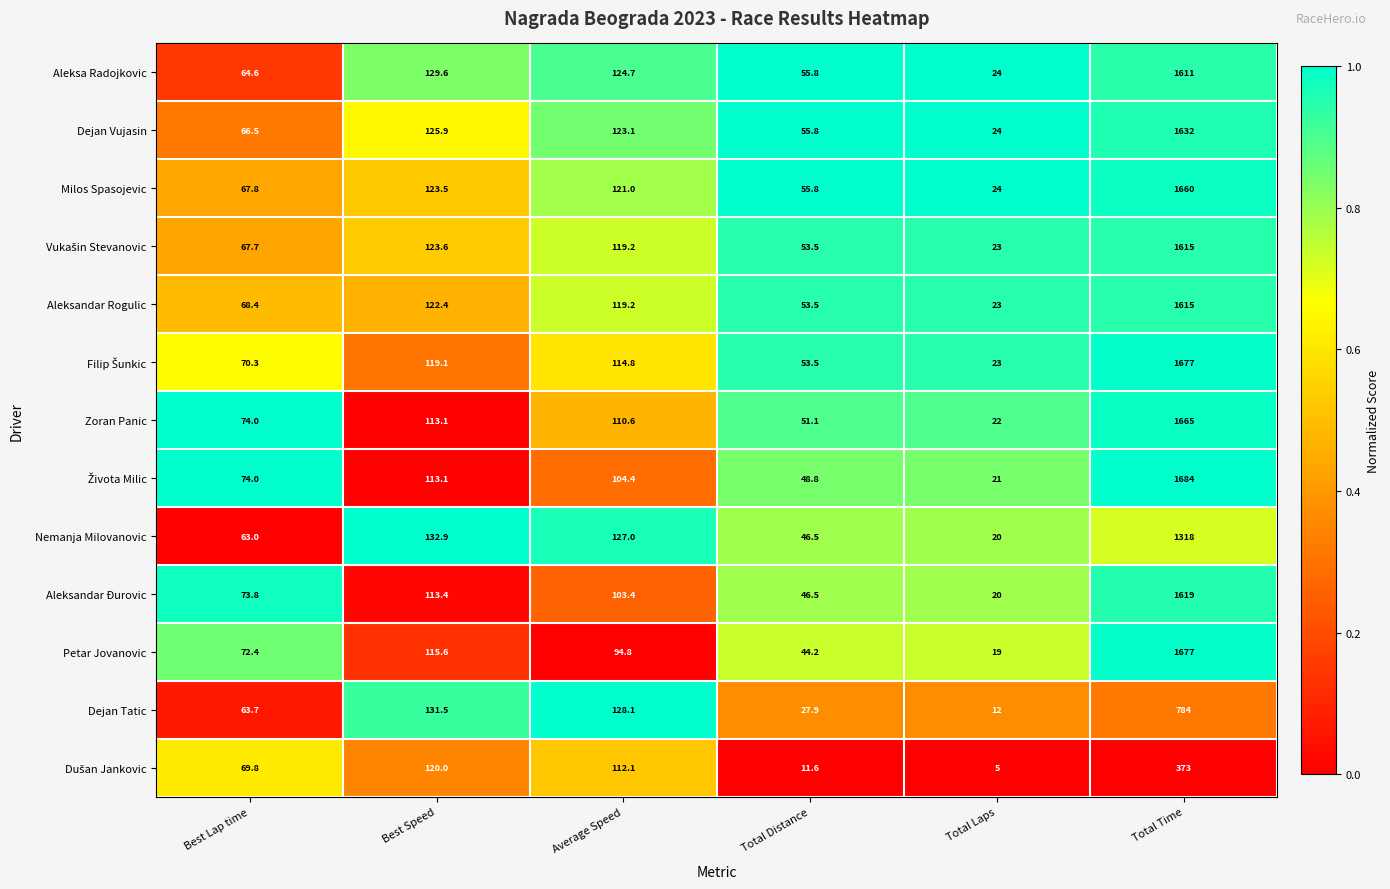

At which category is the sum across all series the highest?

Total Time